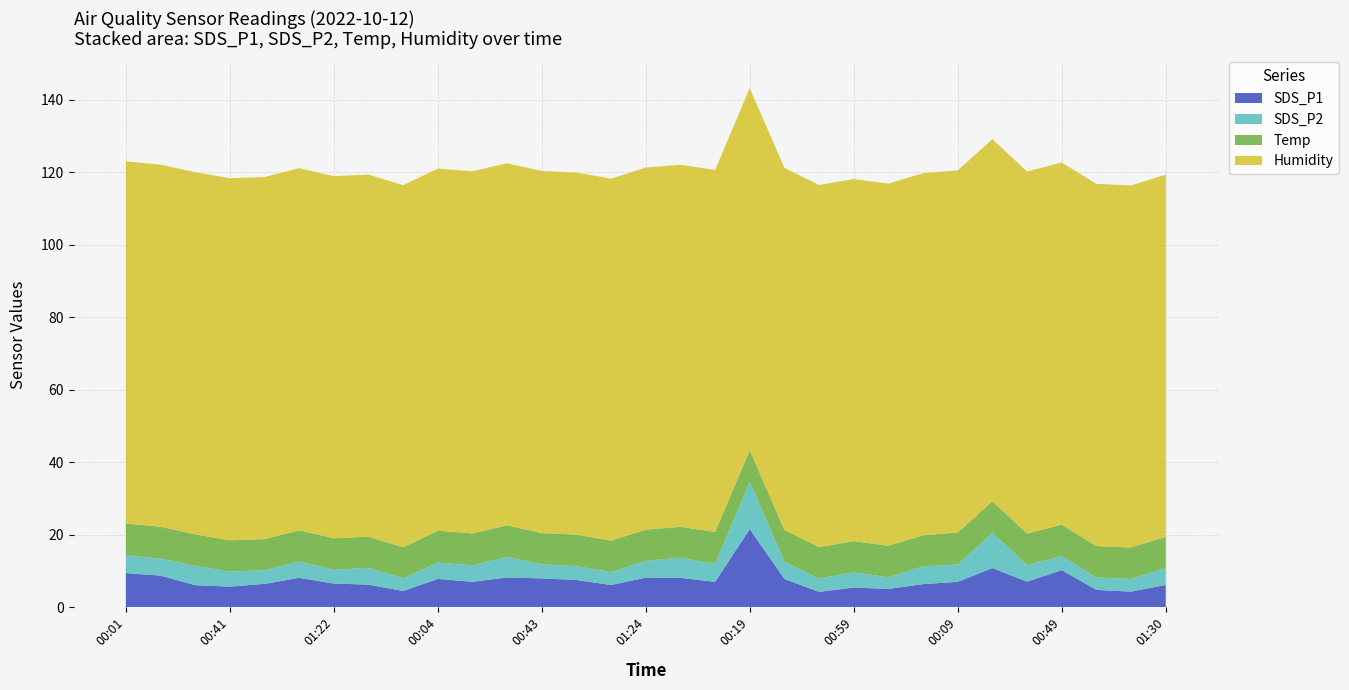

Reading right to left, transcribe all the data shown in this chart.

SDS_P1: 6.1	4.2	4.7	10.2	7.0	10.8	7.0	6.3	5.0	5.4	4.2	7.8	21.5	7.0	8.1	8.1	6.1	7.5	7.9	8.2	7.0	7.8	4.4	6.2	6.5	8.1	6.4	5.6	6.0	8.7	9.3
SDS_P2: 4.7	3.5	3.4	3.9	4.6	9.7	4.8	4.9	3.2	4.2	3.6	4.8	13.1	5.0	5.6	4.7	3.5	3.8	3.9	5.7	4.6	4.5	3.5	4.6	3.8	4.5	3.8	4.2	5.3	4.7	4.9
Temp: 8.6	8.7	8.7	8.7	8.7	8.7	8.8	8.6	8.7	8.6	8.7	8.7	8.7	8.8	8.5	8.6	8.7	8.7	8.6	8.7	8.8	8.8	8.5	8.6	8.7	8.6	8.6	8.6	8.7	8.8	8.8
Humidity: 99.9	99.9	99.9	99.9	99.9	99.9	99.9	99.9	99.9	99.9	99.9	99.9	99.9	99.9	99.9	99.9	99.9	99.9	99.9	99.9	99.9	99.9	99.9	99.9	99.9	99.9	99.9	99.9	99.9	99.9	99.9